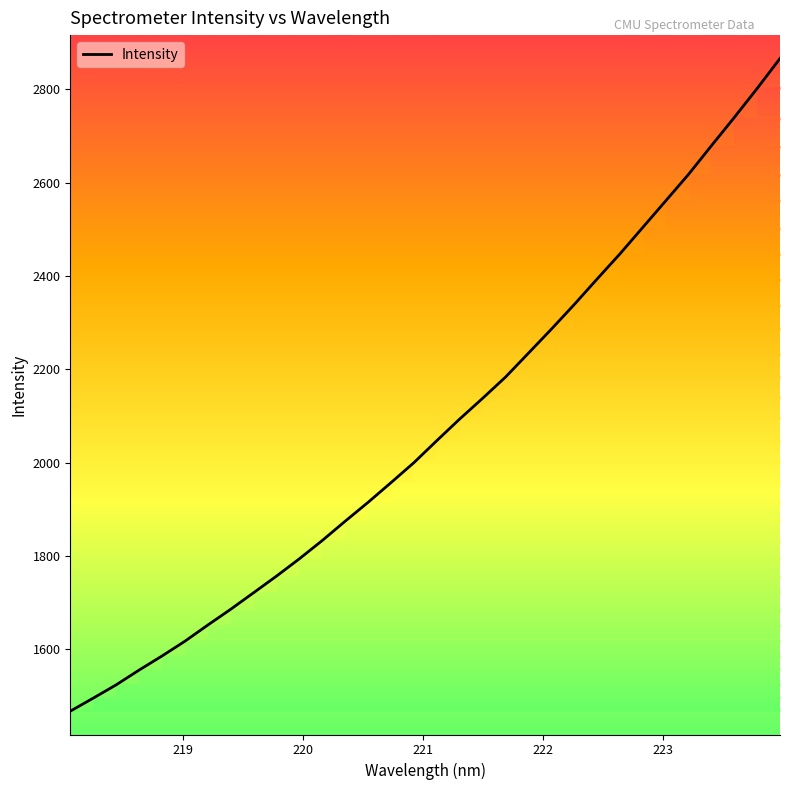

What is the difference between the maximum and second lowest values?

1370.9